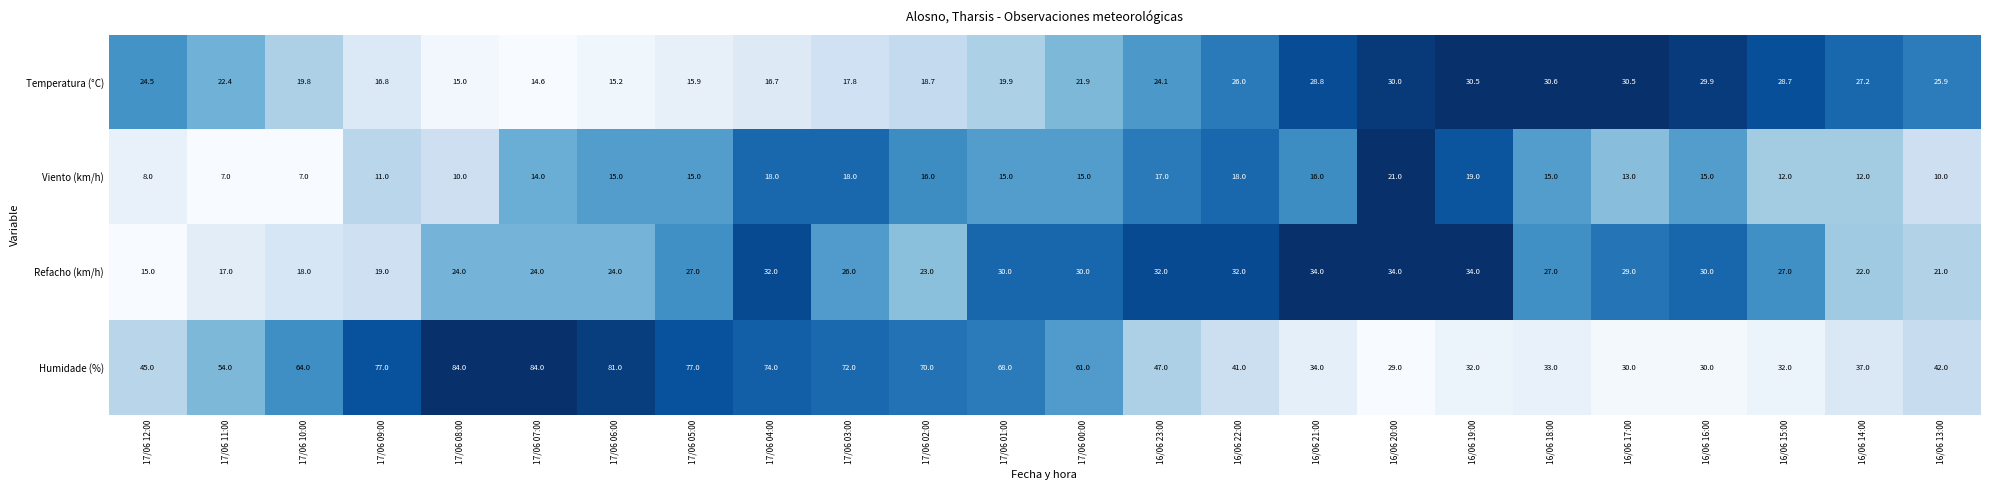

What is the maximum value shown in the chart?

84.0